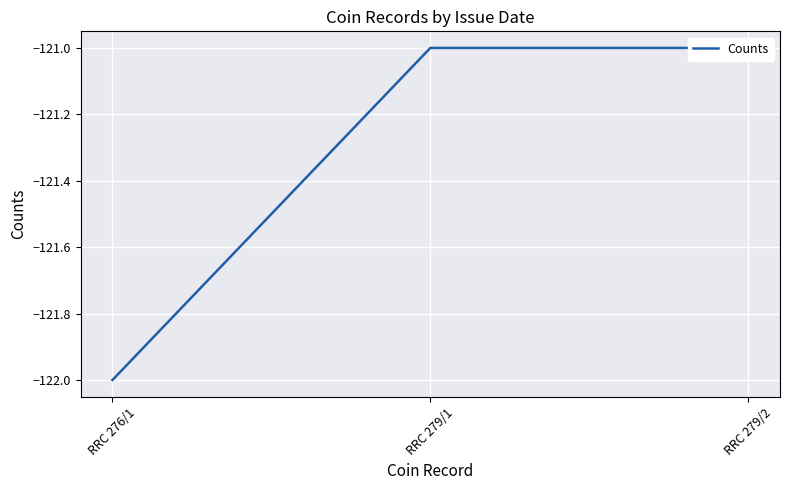

Rank the categories by value from lowest to highest.

RRC 276/1, RRC 279/1, RRC 279/2